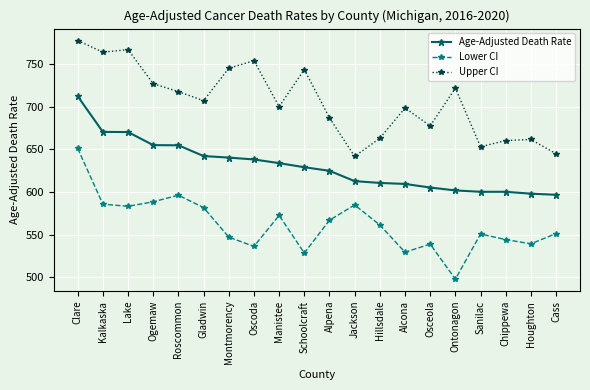

What are all the series names shown in the legend?

Age-Adjusted Death Rate, Lower CI, Upper CI